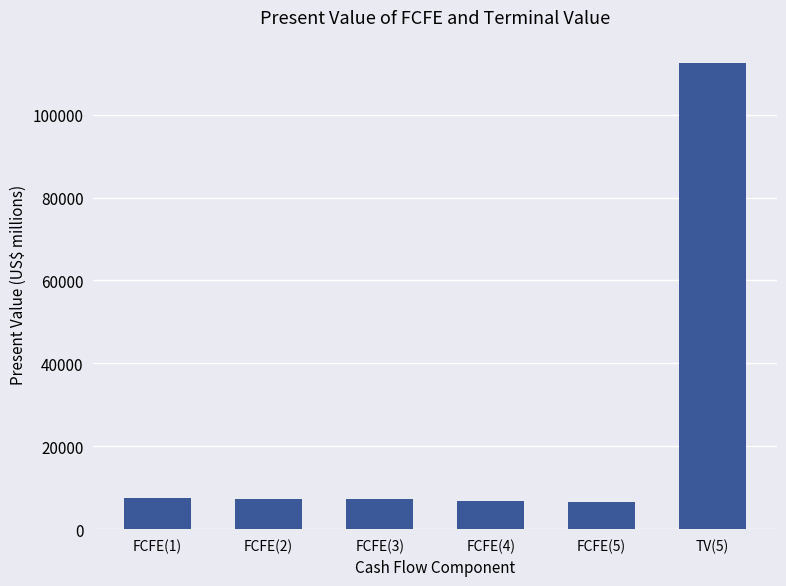

Where does the data first go above 7371?

FCFE(1)